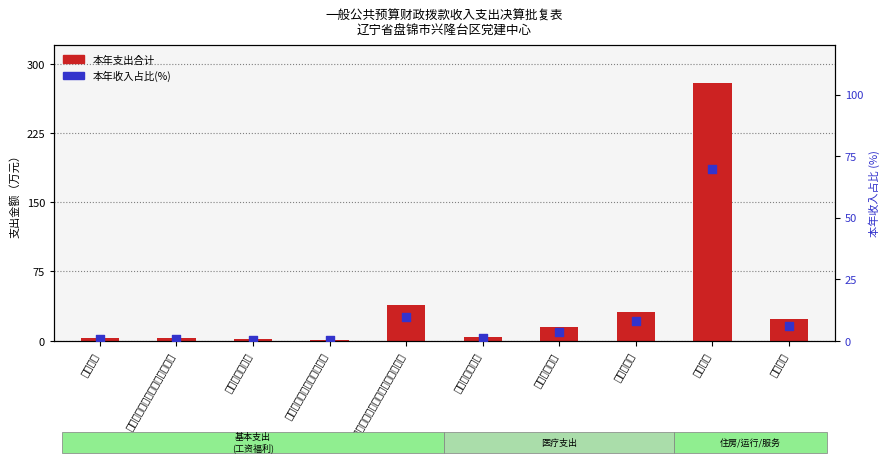

Which series has the largest total across all categories?

本年支出合计